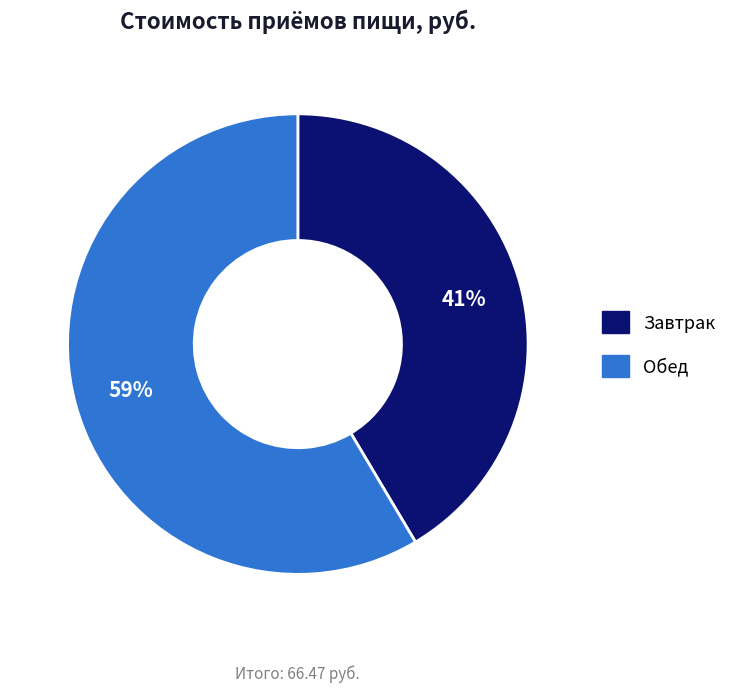

How many segments does this pie chart have?

2